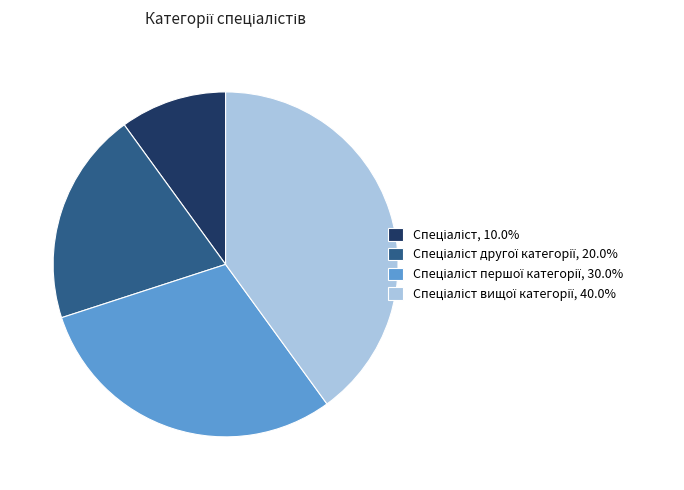

Is there a majority slice in this chart?

No